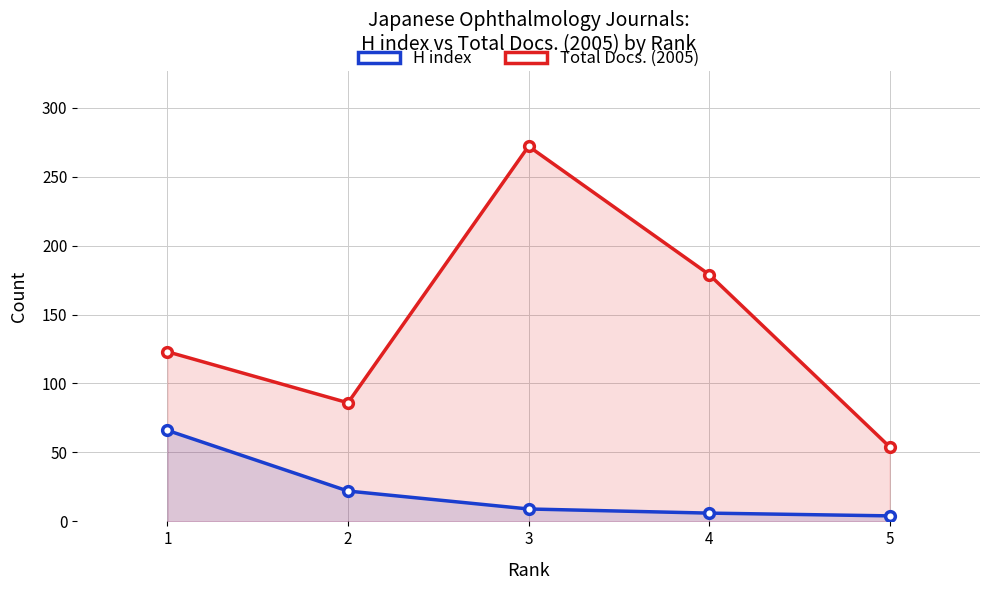

The H index series shows 15 at 2. True or false?

False